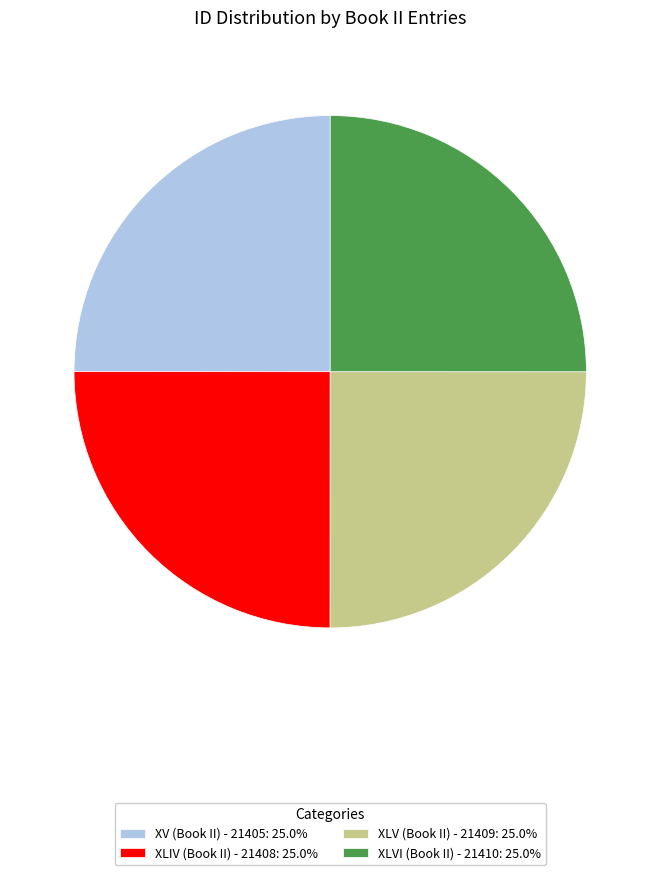

Does any single category account for the majority?

No